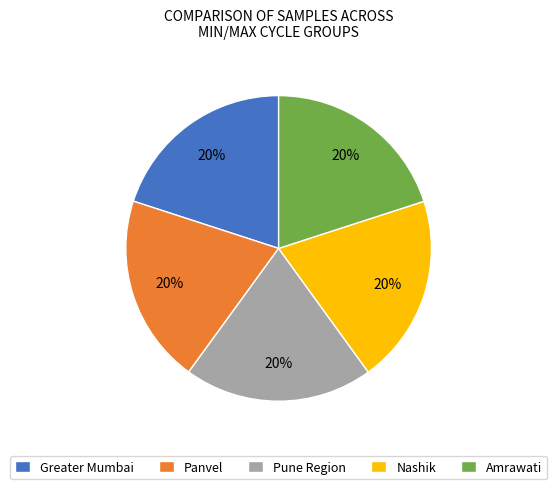

Is it true that Panvel is 10% of the pie?

False